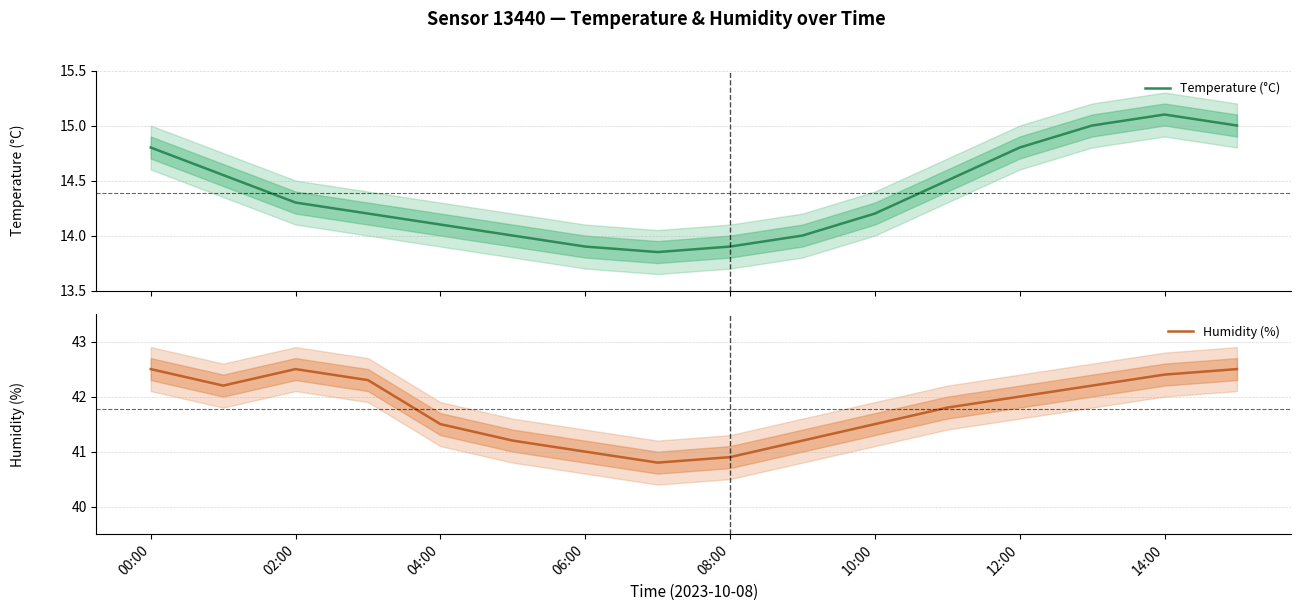

List the series in order of their peak value, lowest first.

Temperature (°C), Humidity (%)